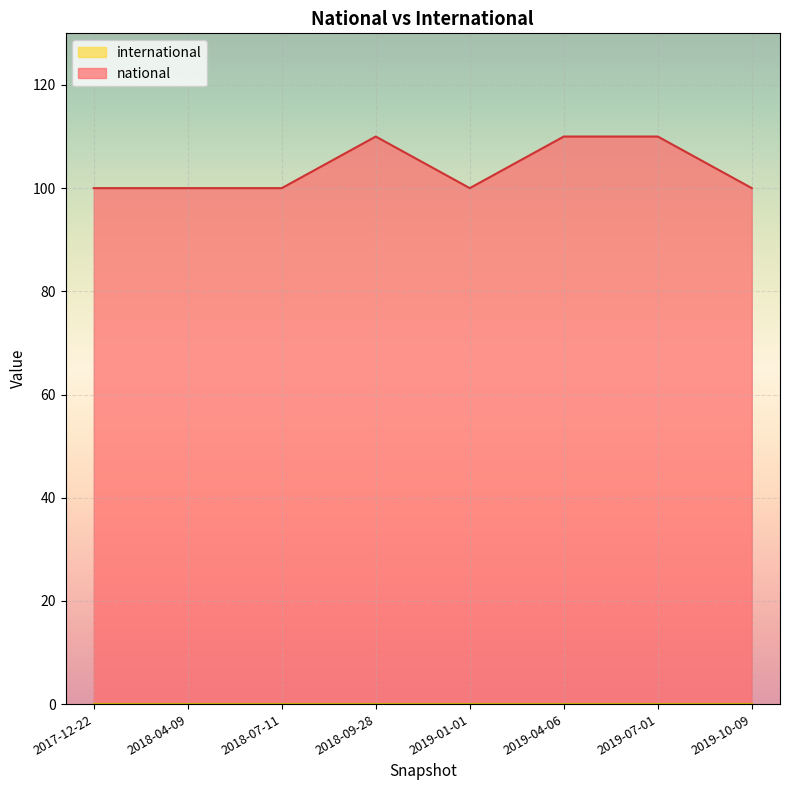

The value at 2019-07-01 is 110. True or false?

True